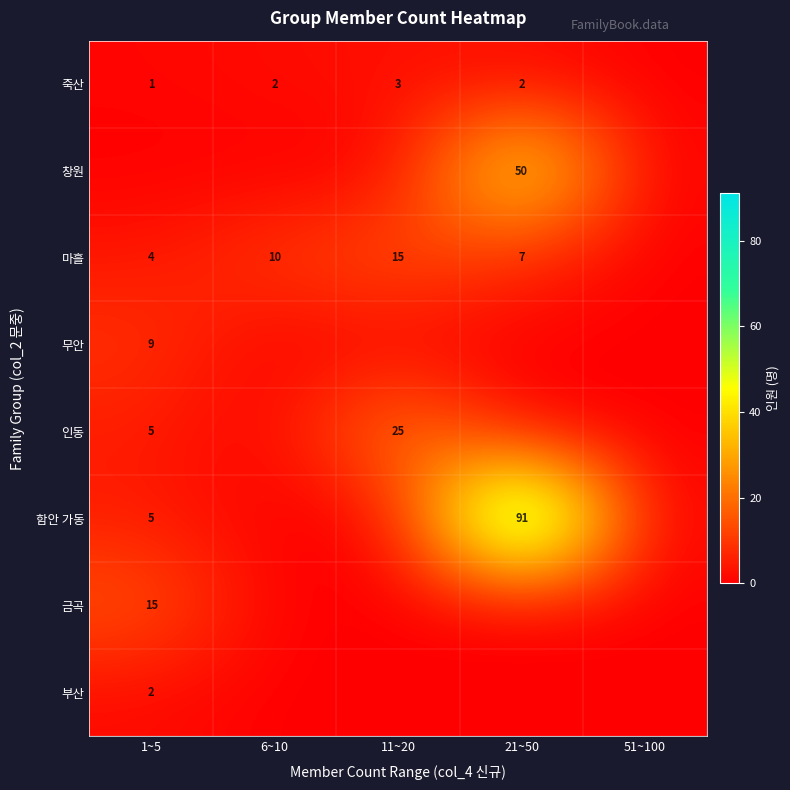

Is it true that 인동 equals 2 at 1~5?

False